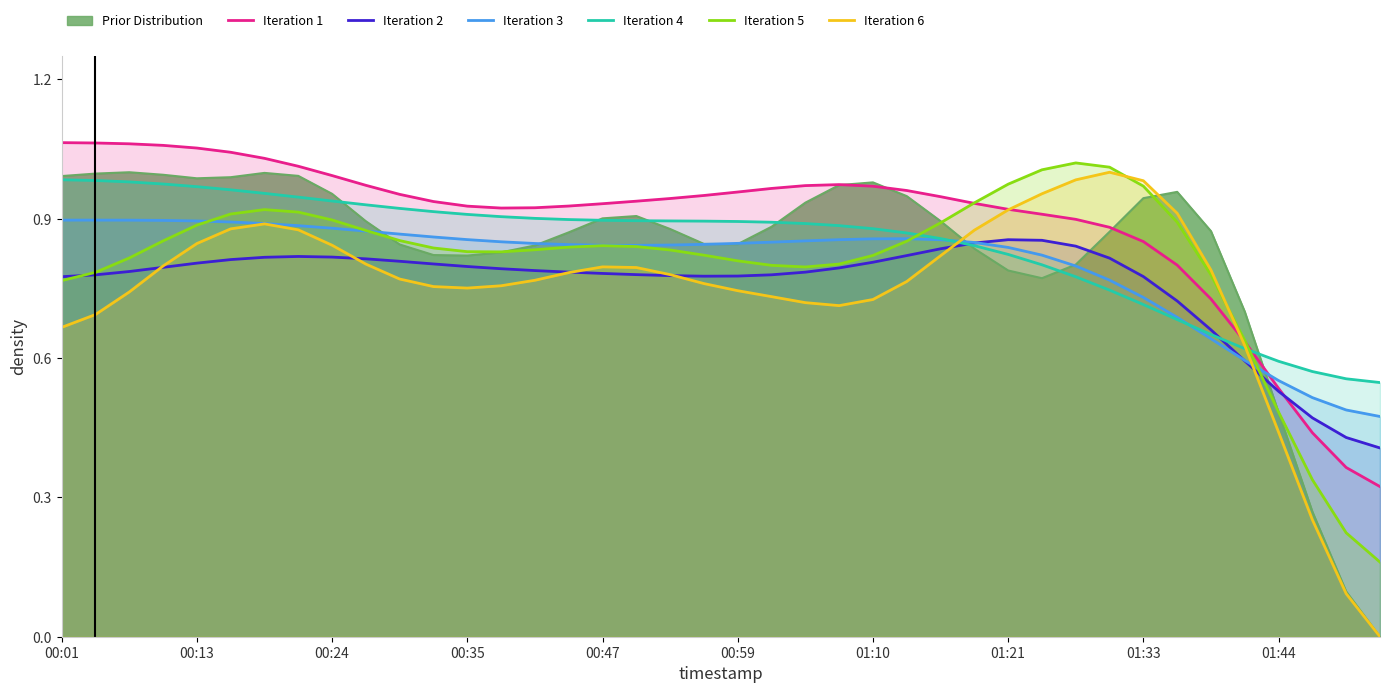

Reading right to left, transcribe all the data shown in this chart.

Iteration 1: 0.3	0.4	0.4	0.5	0.6	0.7	0.8	0.9	0.9	0.9	0.9	0.9	0.9	0.9	1.0	1.0	1.0	1.0	1.0	1.0	0.9	0.9	0.9	0.9	0.9	0.9	0.9	0.9	0.9	1.0	1.0	1.0	1.0	1.0	1.0	1.1	1.1	1.1	1.1	1.1
Iteration 2: 0.4	0.4	0.5	0.5	0.6	0.7	0.7	0.8	0.8	0.8	0.9	0.9	0.8	0.8	0.8	0.8	0.8	0.8	0.8	0.8	0.8	0.8	0.8	0.8	0.8	0.8	0.8	0.8	0.8	0.8	0.8	0.8	0.8	0.8	0.8	0.8	0.8	0.8	0.8	0.8
Iteration 3: 0.5	0.5	0.5	0.6	0.6	0.6	0.7	0.7	0.8	0.8	0.8	0.8	0.8	0.9	0.9	0.9	0.9	0.9	0.8	0.8	0.8	0.8	0.8	0.8	0.8	0.8	0.9	0.9	0.9	0.9	0.9	0.9	0.9	0.9	0.9	0.9	0.9	0.9	0.9	0.9
Iteration 4: 0.5	0.6	0.6	0.6	0.6	0.7	0.7	0.7	0.7	0.8	0.8	0.8	0.8	0.9	0.9	0.9	0.9	0.9	0.9	0.9	0.9	0.9	0.9	0.9	0.9	0.9	0.9	0.9	0.9	0.9	0.9	0.9	0.9	1.0	1.0	1.0	1.0	1.0	1.0	1.0
Iteration 5: 0.2	0.2	0.3	0.5	0.6	0.8	0.9	1.0	1.0	1.0	1.0	1.0	0.9	0.9	0.9	0.8	0.8	0.8	0.8	0.8	0.8	0.8	0.8	0.8	0.8	0.8	0.8	0.8	0.8	0.9	0.9	0.9	0.9	0.9	0.9	0.9	0.9	0.8	0.8	0.8
Iteration 6: 0.0	0.1	0.3	0.4	0.6	0.8	0.9	1.0	1.0	1.0	1.0	0.9	0.9	0.8	0.8	0.7	0.7	0.7	0.7	0.7	0.8	0.8	0.8	0.8	0.8	0.8	0.8	0.8	0.8	0.8	0.8	0.8	0.9	0.9	0.9	0.8	0.8	0.7	0.7	0.7